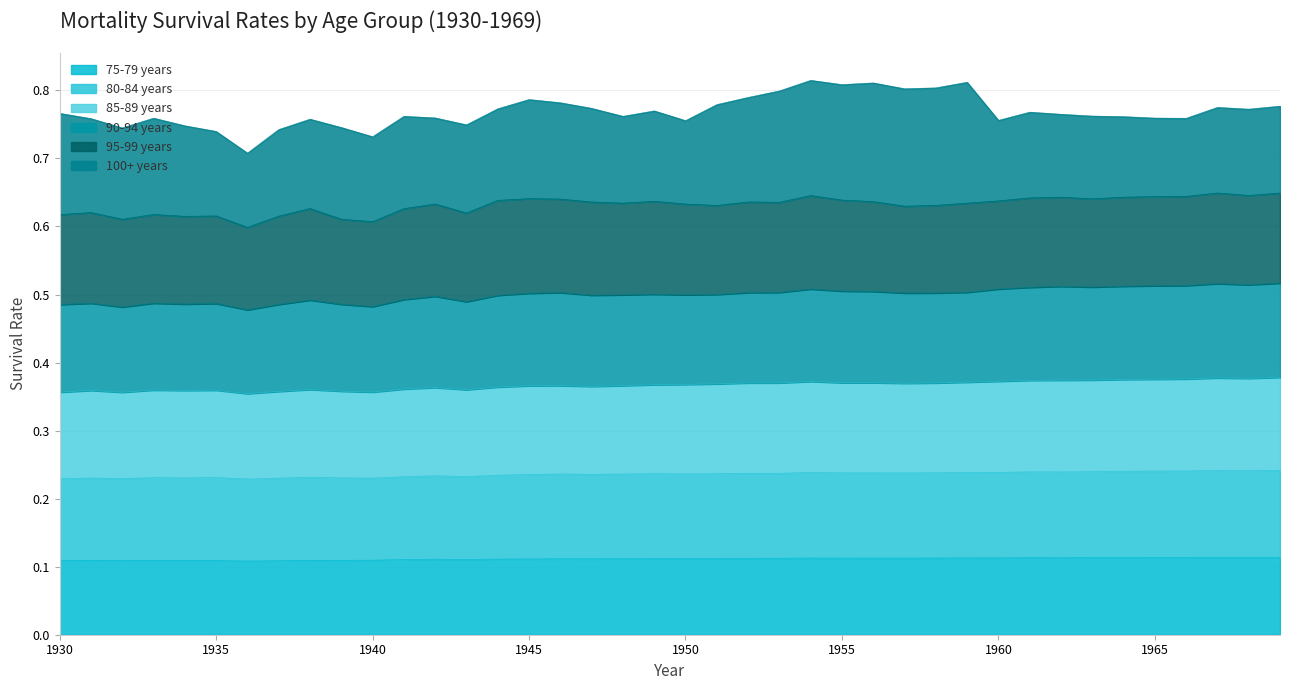

What is the sum of the 75-79 years values at 1947 and 1960?

0.2